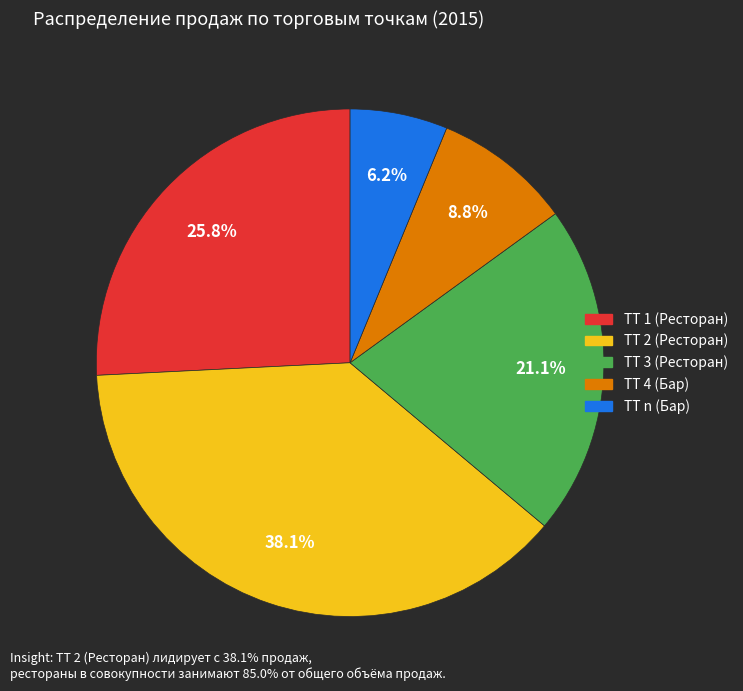

To the nearest percent, what portion does ТТ 4 (Бар) represent?

9%